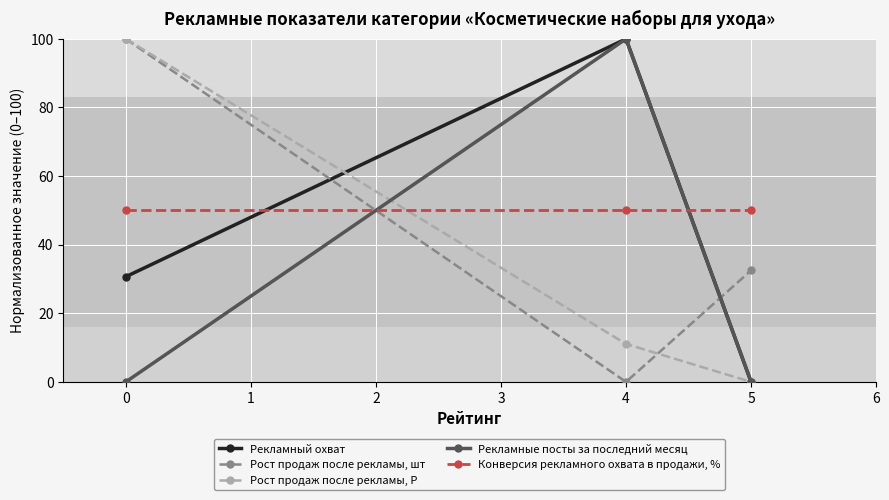

Reading left to right, transcribe all the data shown in this chart.

Рекламный охват: 30.7	100.0	0.0
Рост продаж после рекламы, шт: 100.0	0.0	32.5
Рост продаж после рекламы, Р: 100.0	11.1	0.0
Рекламные посты за последний месяц: 0.0	100.0	0.0
Конверсия рекламного охвата в продажи, %: 50.0	50.0	50.0